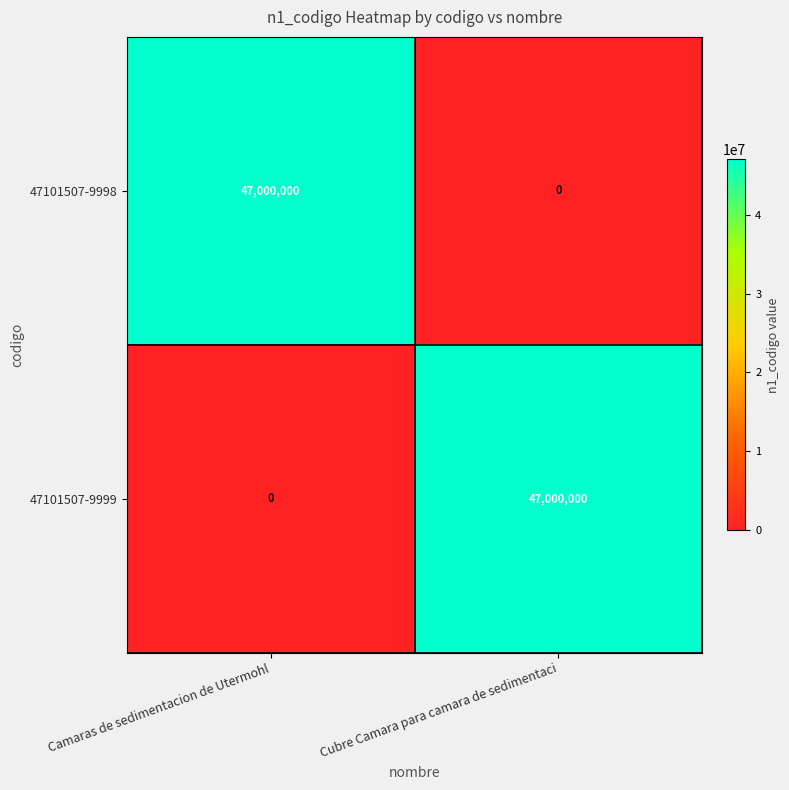

List the labels in order of 47101507-9999 value, largest first.

Cubre Camara para camara de sedimentaci, Camaras de sedimentacion de Utermohl